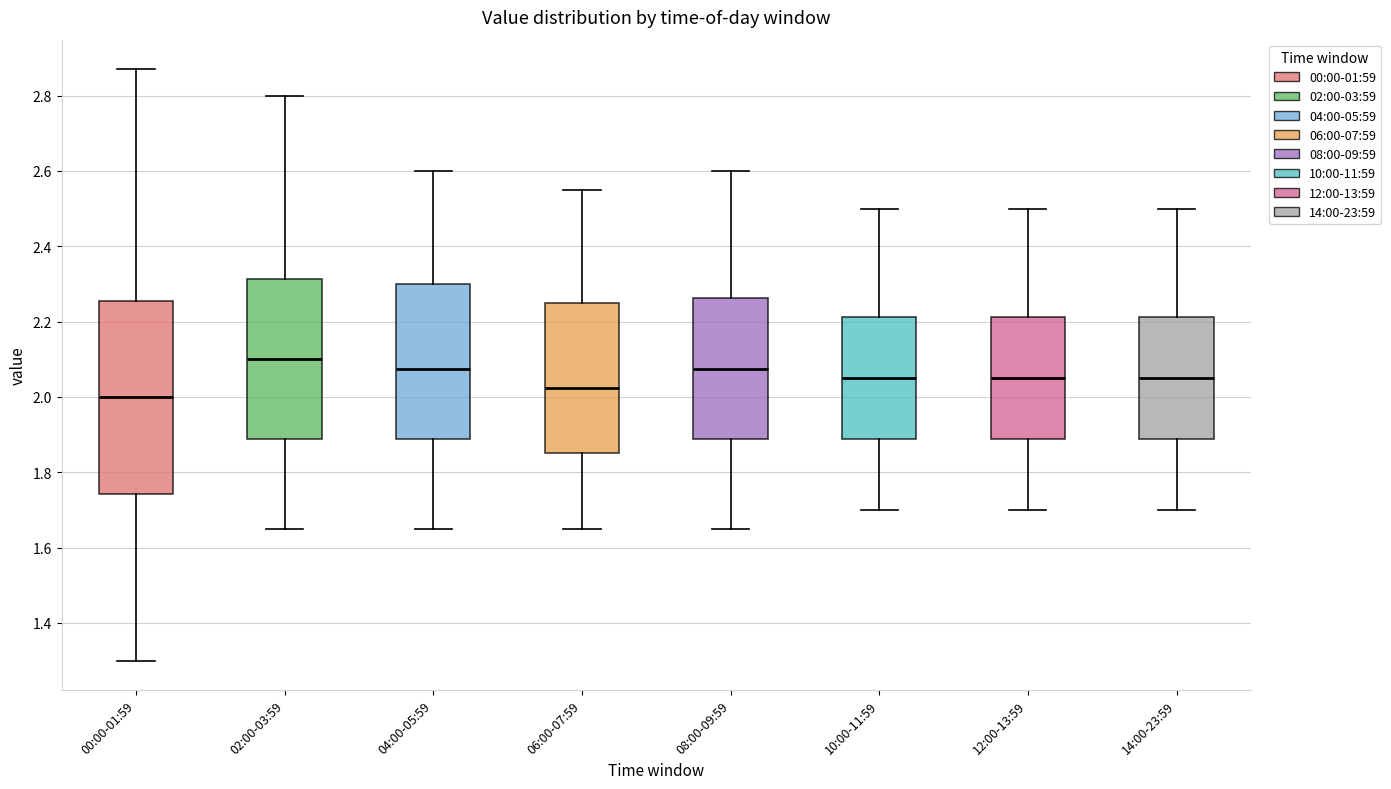

Reading left to right, transcribe this box plot: for each box, give where its median line is, the range the box spans, and where its two whiskers end, as read against the y-axis. The values are not printed on the chart, so give them approximately, as read against the axis.

00:00-01:59: median 2.00, box 1.74 to 2.26, whiskers 1.30 to 2.88
02:00-03:59: median 2.10, box 1.88 to 2.32, whiskers 1.66 to 2.80
04:00-05:59: median 2.08, box 1.88 to 2.30, whiskers 1.66 to 2.60
06:00-07:59: median 2.02, box 1.86 to 2.26, whiskers 1.66 to 2.56
08:00-09:59: median 2.08, box 1.88 to 2.26, whiskers 1.66 to 2.60
10:00-11:59: median 2.06, box 1.88 to 2.22, whiskers 1.70 to 2.50
12:00-13:59: median 2.06, box 1.88 to 2.22, whiskers 1.70 to 2.50
14:00-23:59: median 2.06, box 1.88 to 2.22, whiskers 1.70 to 2.50